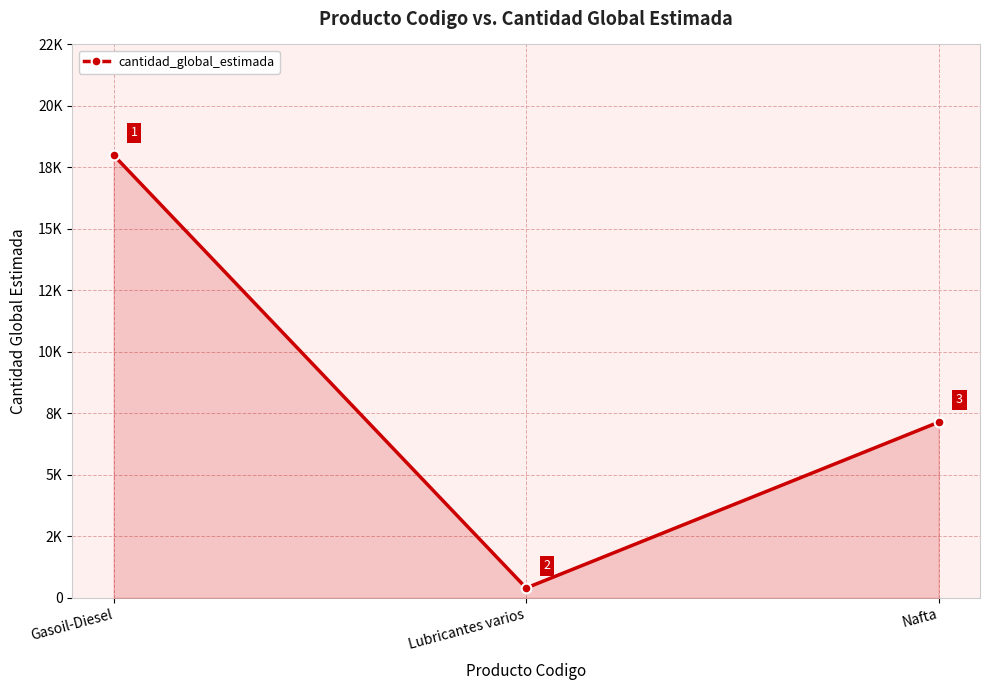

Is it true that the value at Nafta is 7144?

True